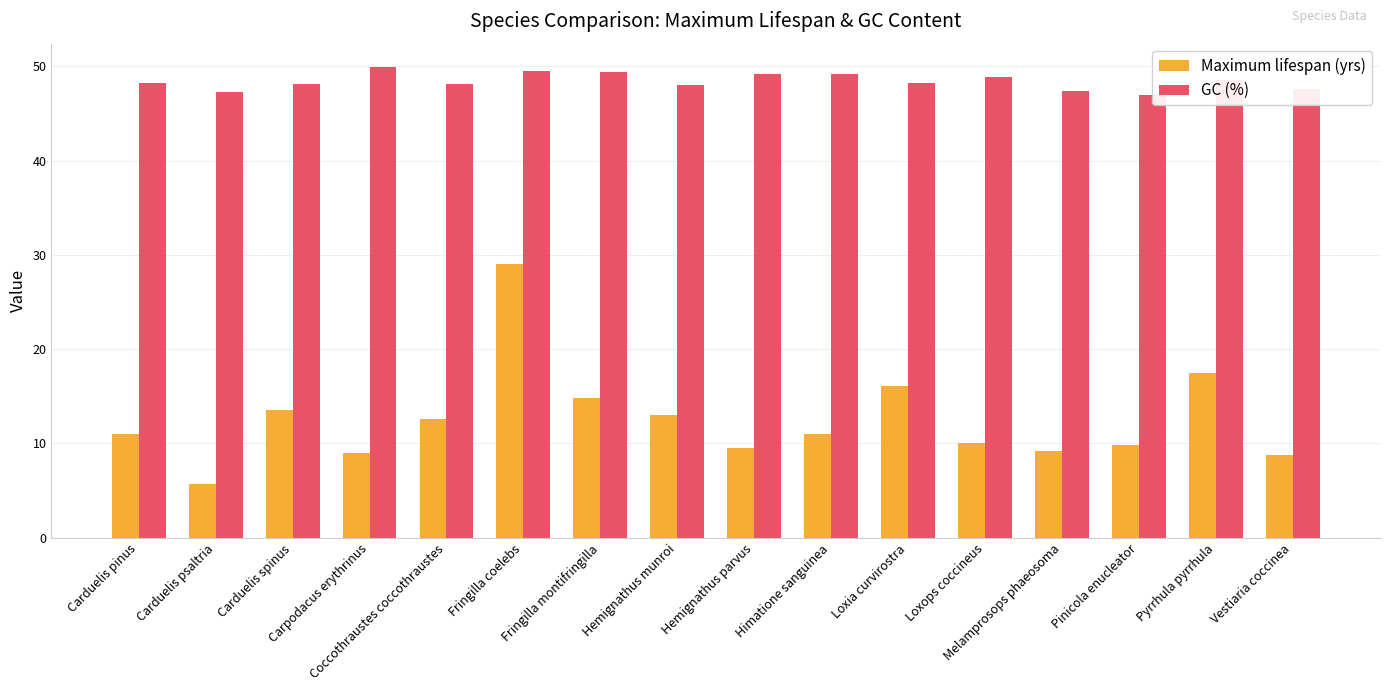

What is the sum of all Maximum lifespan (yrs) values?

200.5